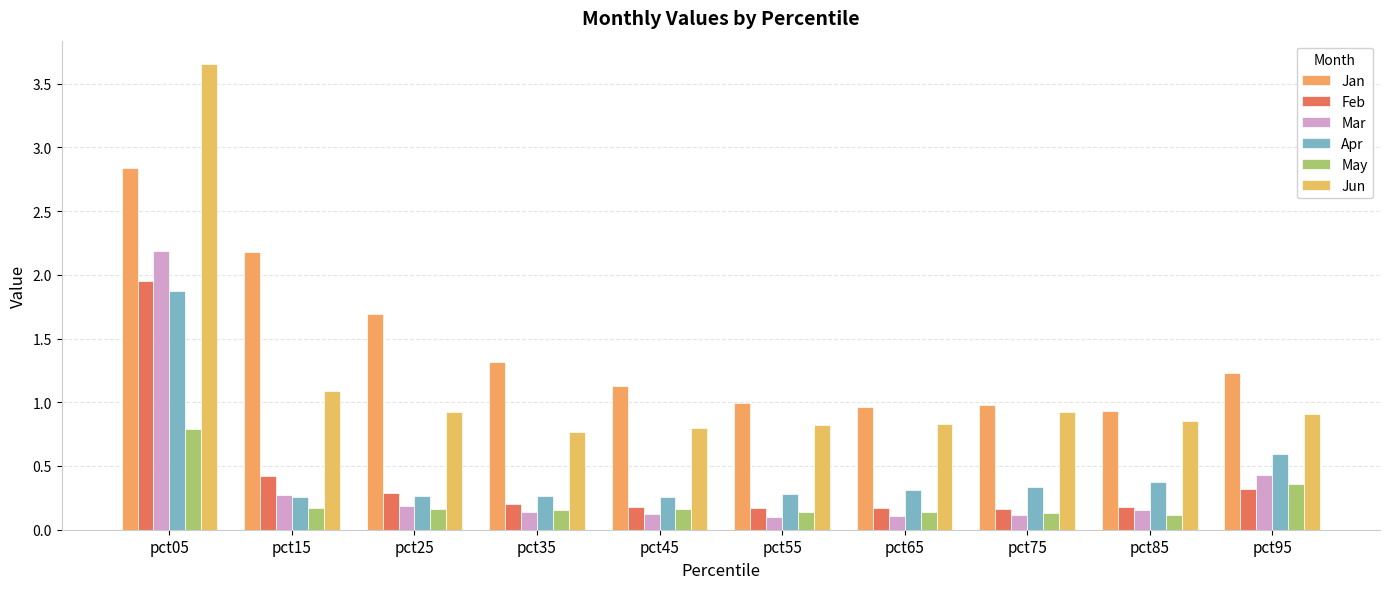

What is the average value of the Jun series?

1.2